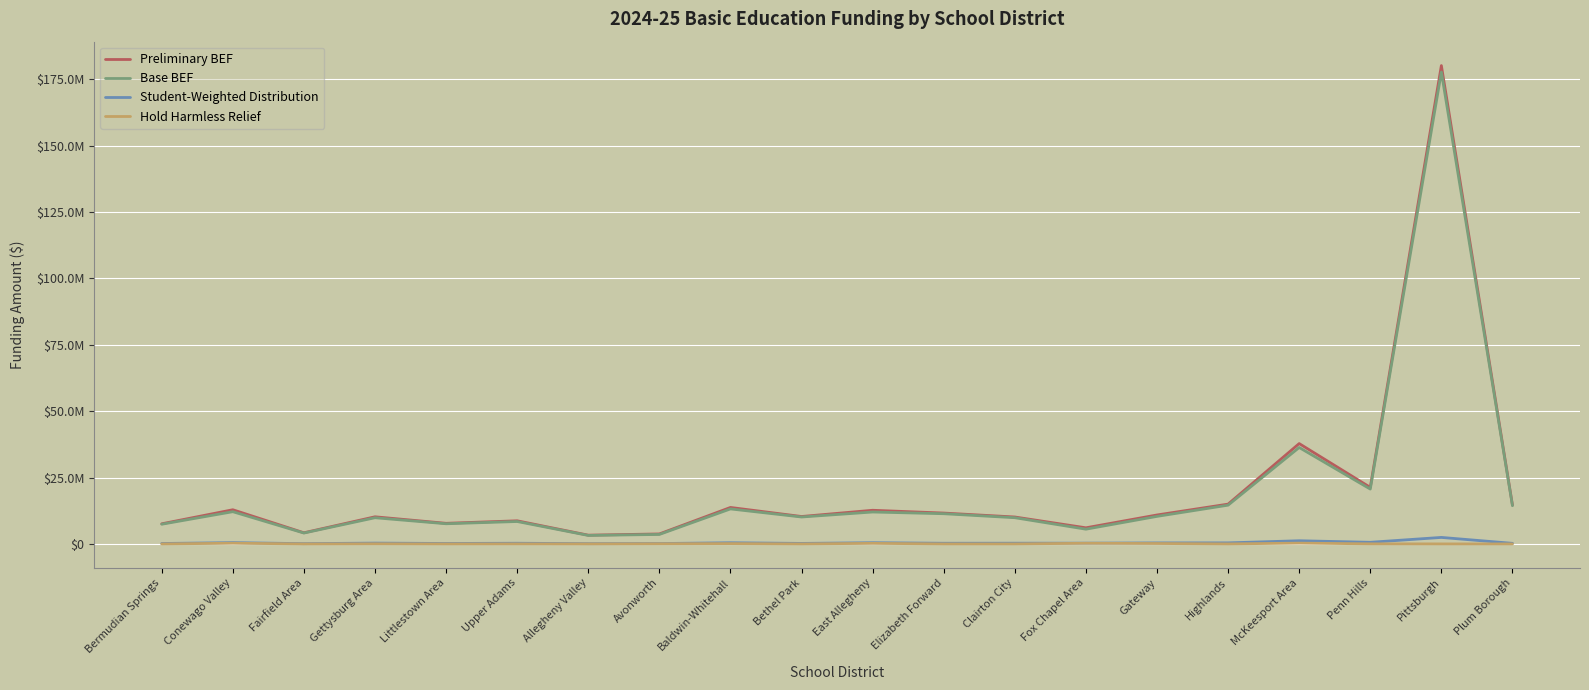

What are all the series names shown in the legend?

Preliminary BEF, Base BEF, Student-Weighted Distribution, Hold Harmless Relief